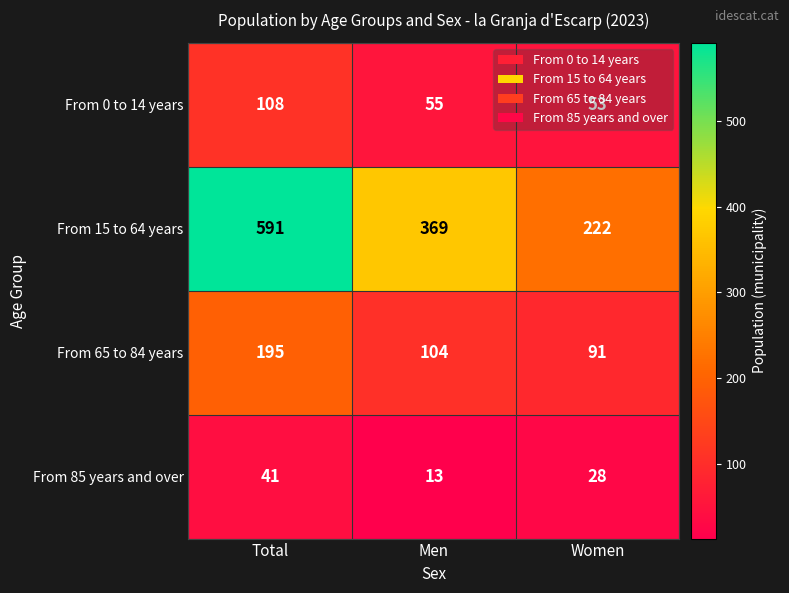

Which label corresponds to the largest value in the chart?

Total